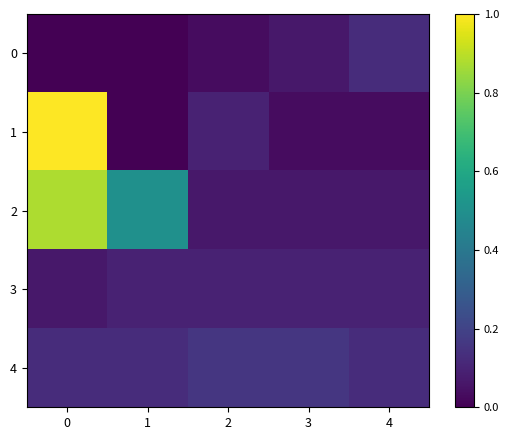

What is the total value across all series at 2?

0.4